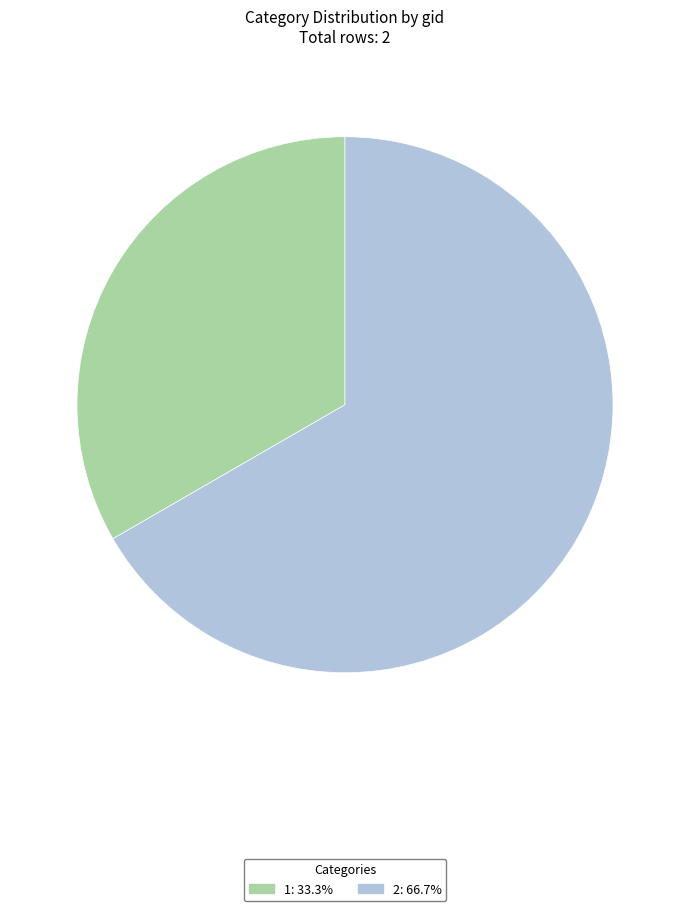

True or false: 1 accounts for 33% of the total.

True